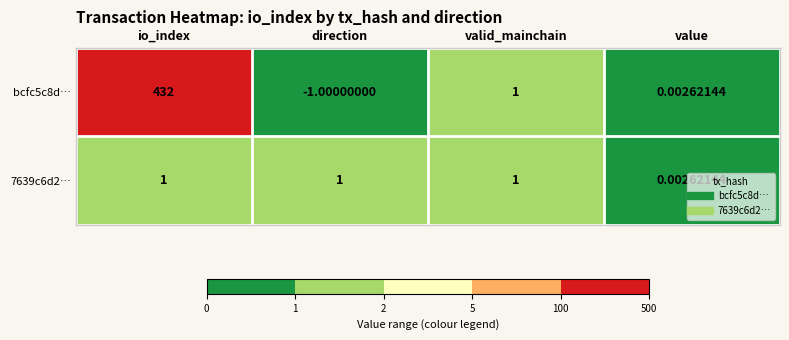

At which category is the sum across all series the highest?

io_index